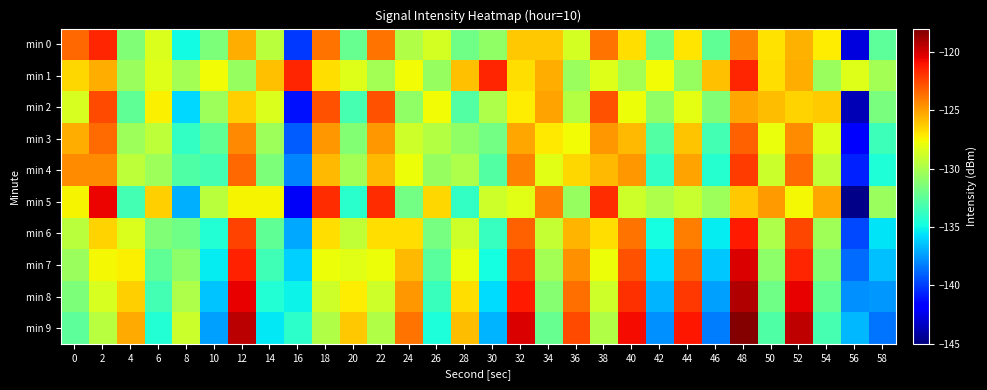

At which category is the sum across all series the highest?

48